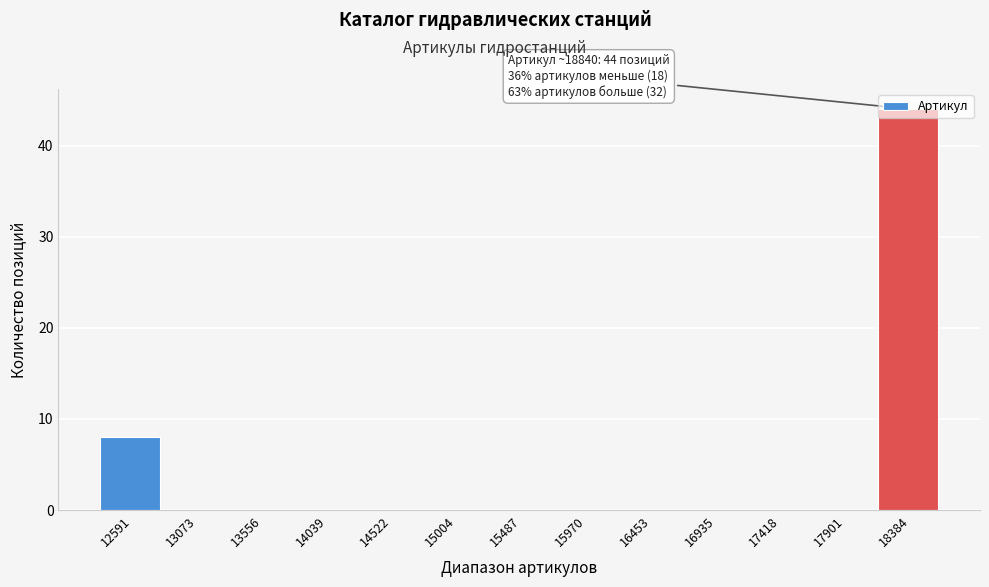

Which label corresponds to the largest value in the chart?

18384